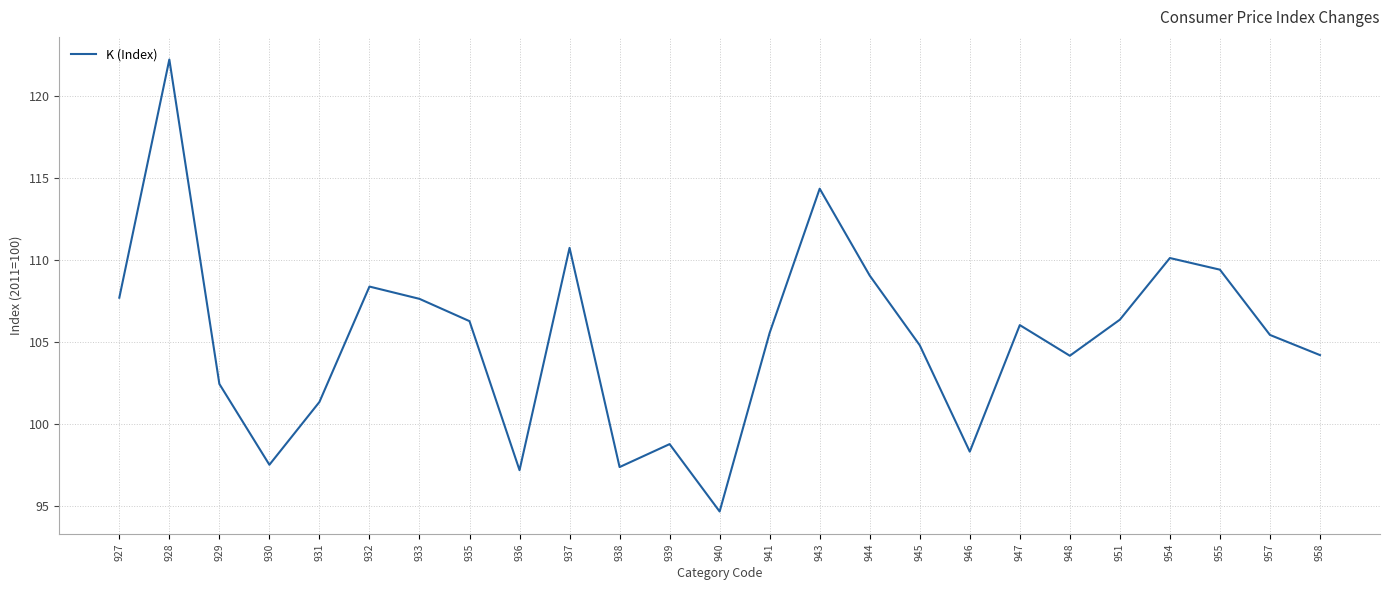

What value does the data have at 930?

97.5